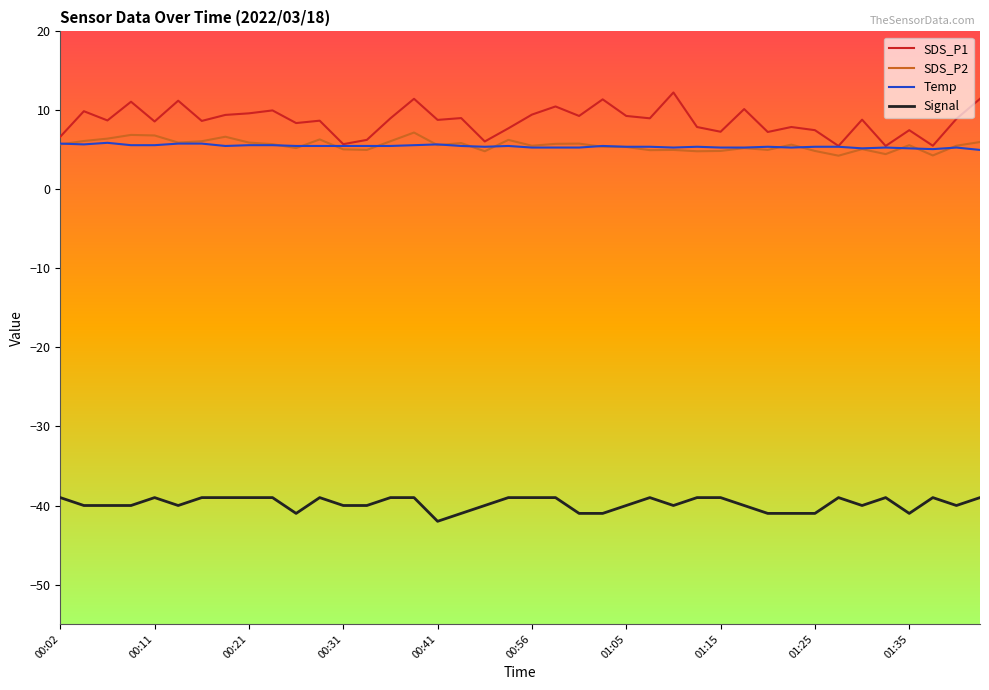

What is the minimum value shown in the chart?

-42.0